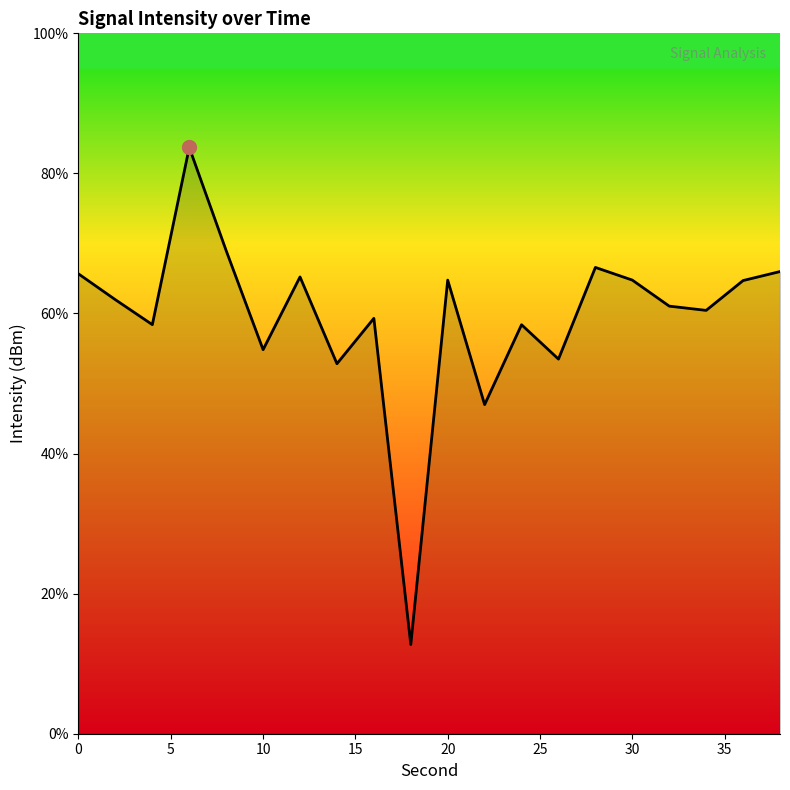

What is the smallest value displayed?

12.7